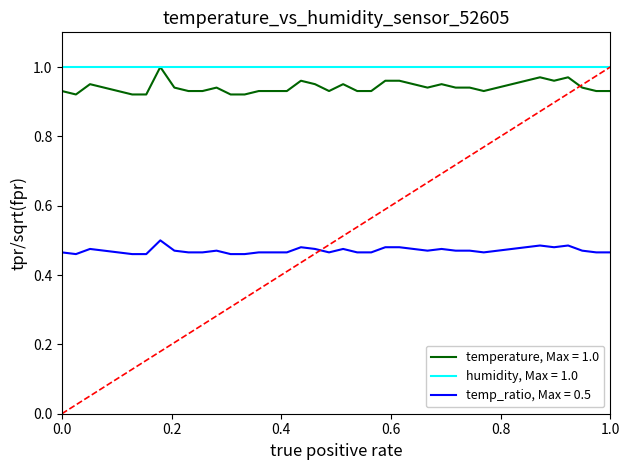

Which series has the widest spread of values?

temperature, Max = 1.0